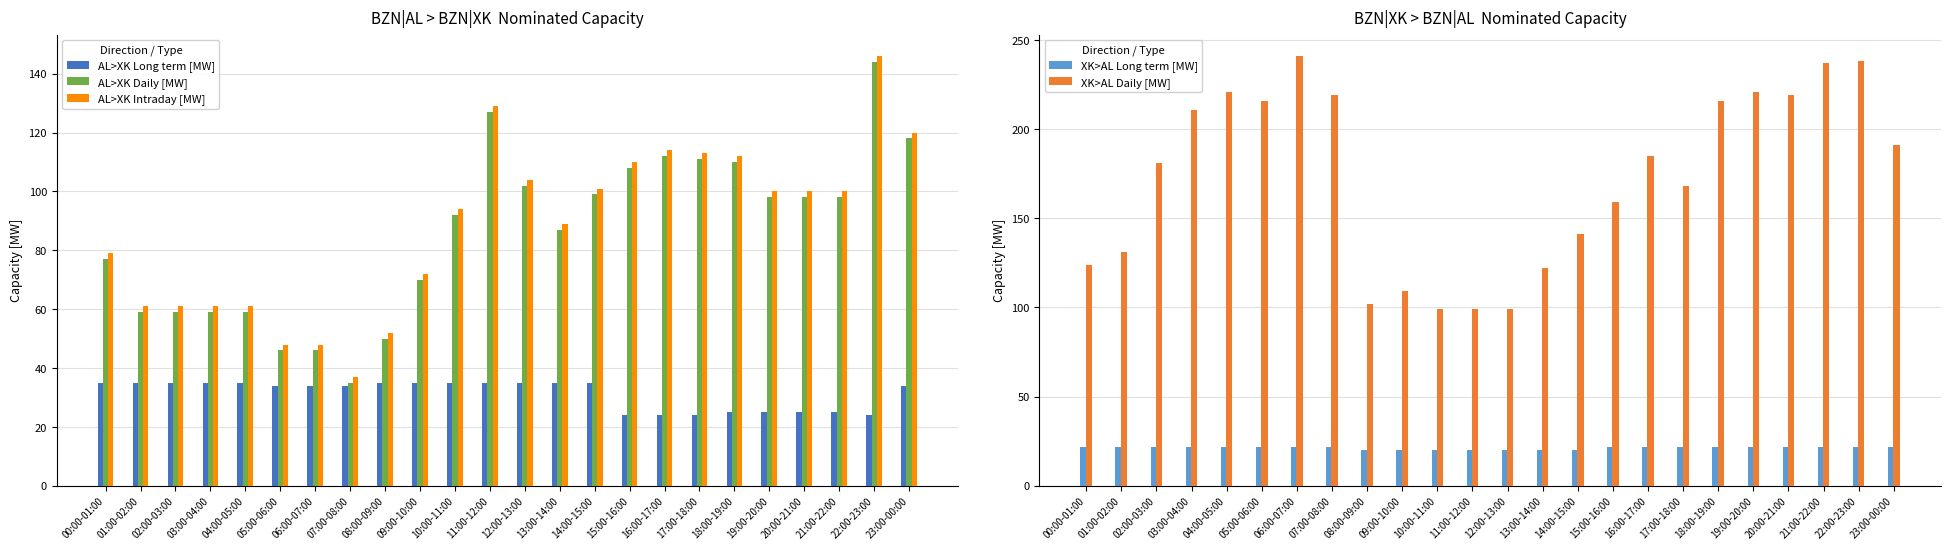

Reading left to right, transcribe all the data shown in this chart.

AL>XK Long term [MW]: 35	35	35	35	35	34	34	34	35	35	35	35	35	35	35	24	24	24	25	25	25	25	24	34
AL>XK Daily [MW]: 77	59	59	59	59	46	46	35	50	70	92	127	102	87	99	108	112	111	110	98	98	98	144	118
AL>XK Intraday [MW]: 79	61	61	61	61	48	48	37	52	72	94	129	104	89	101	110	114	113	112	100	100	100	146	120
XK>AL Long term [MW]: 22	22	22	22	22	22	22	22	20	20	20	20	20	20	20	22	22	22	22	22	22	22	22	22
XK>AL Daily [MW]: 124	131	181	211	221	216	241	219	102	109	99	99	99	122	141	159	185	168	216	221	219	237	238	191